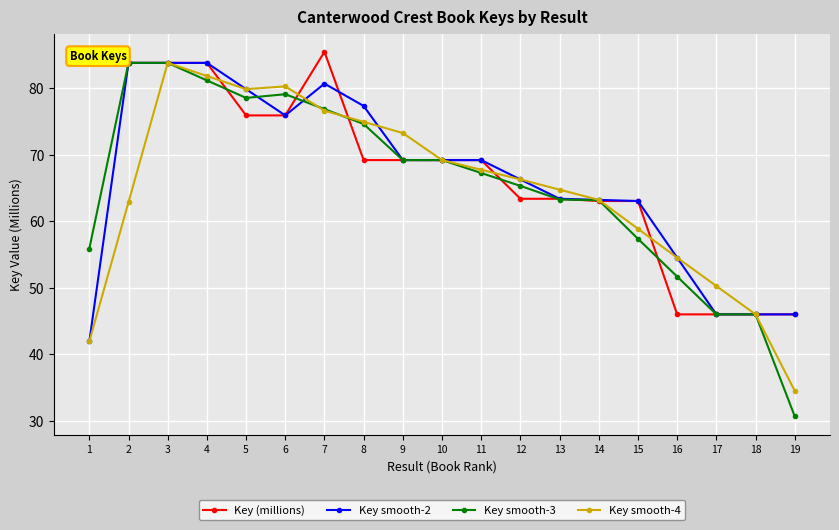

Which series has the largest range (max minus min)?

Key smooth-3